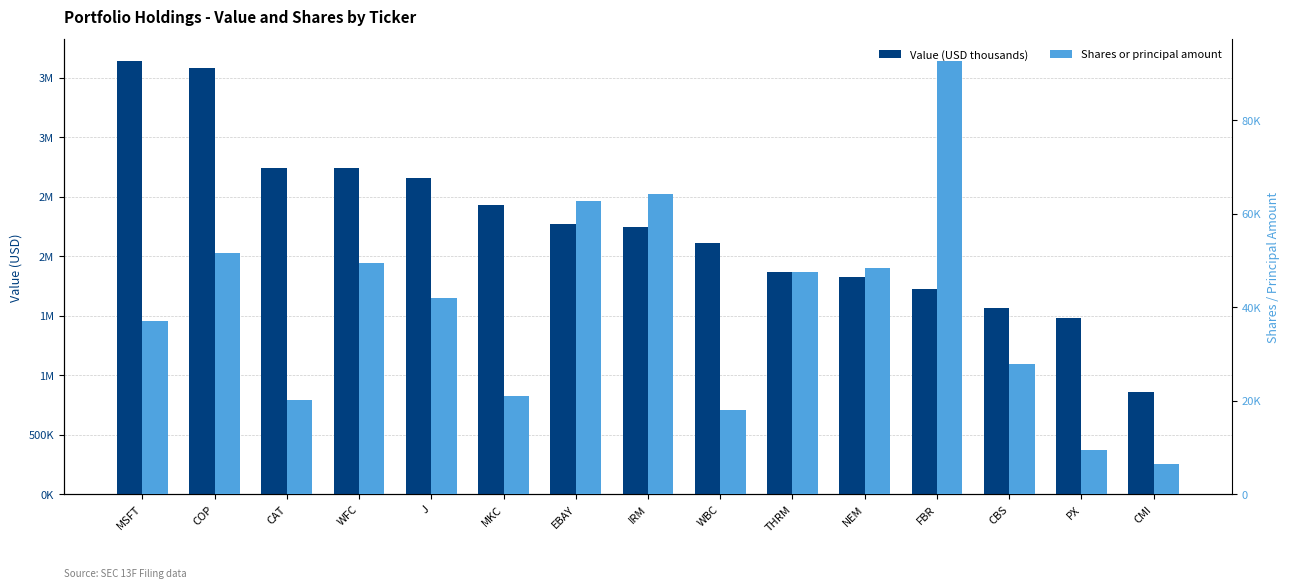

Are the bars horizontal?

No